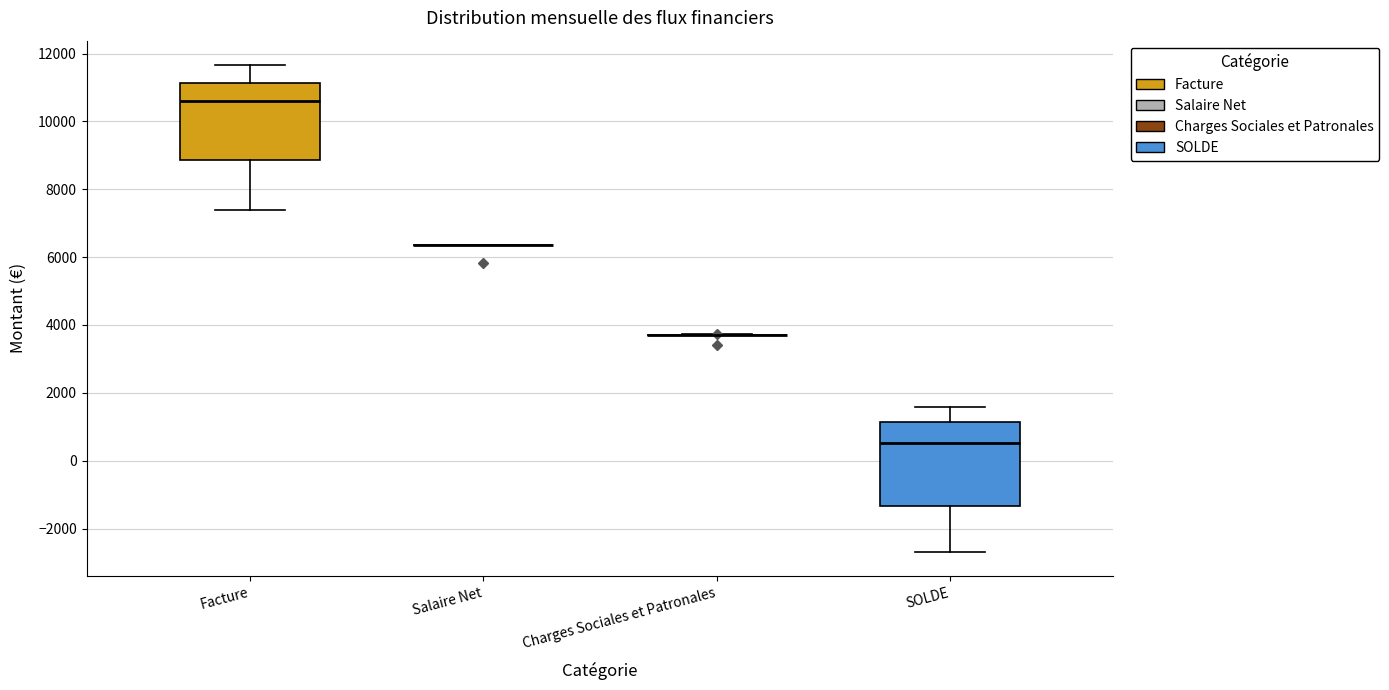

Comparing the boxes themselves (not the whiskers), which one is the tallest?

SOLDE